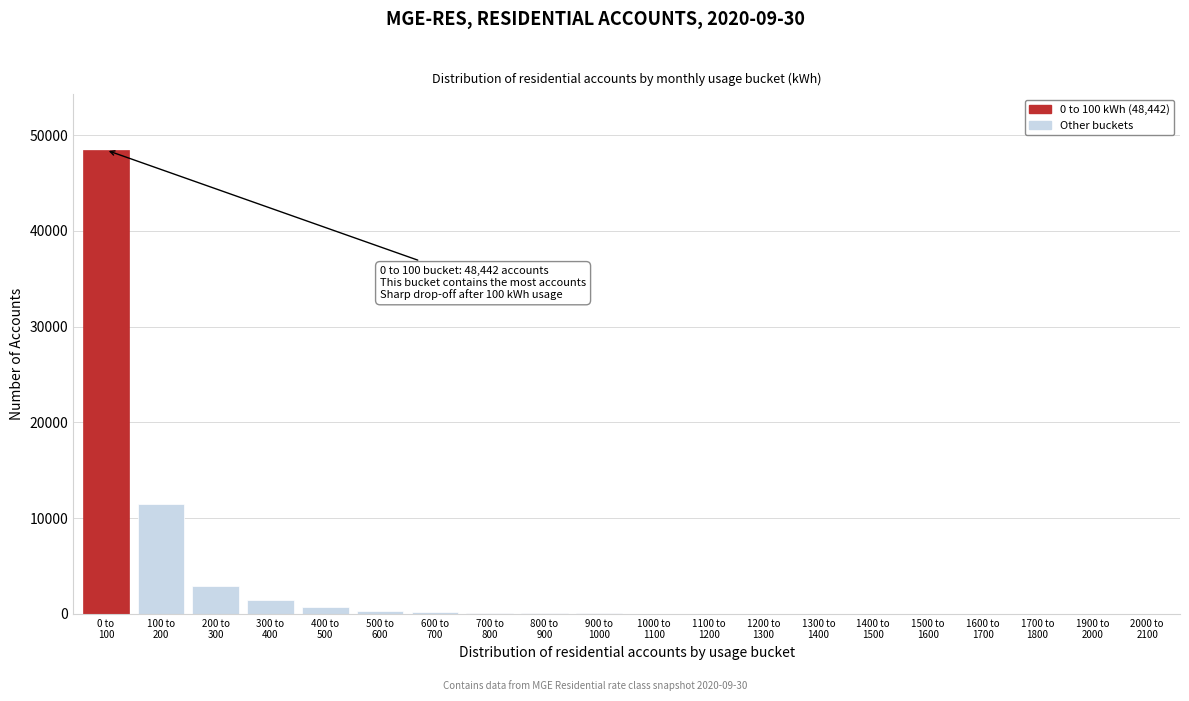

What is the sum of all values?

65826